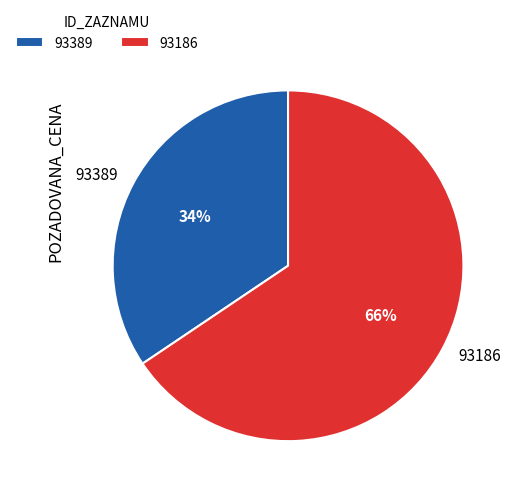

Is there any slice that represents more than half of the pie?

Yes